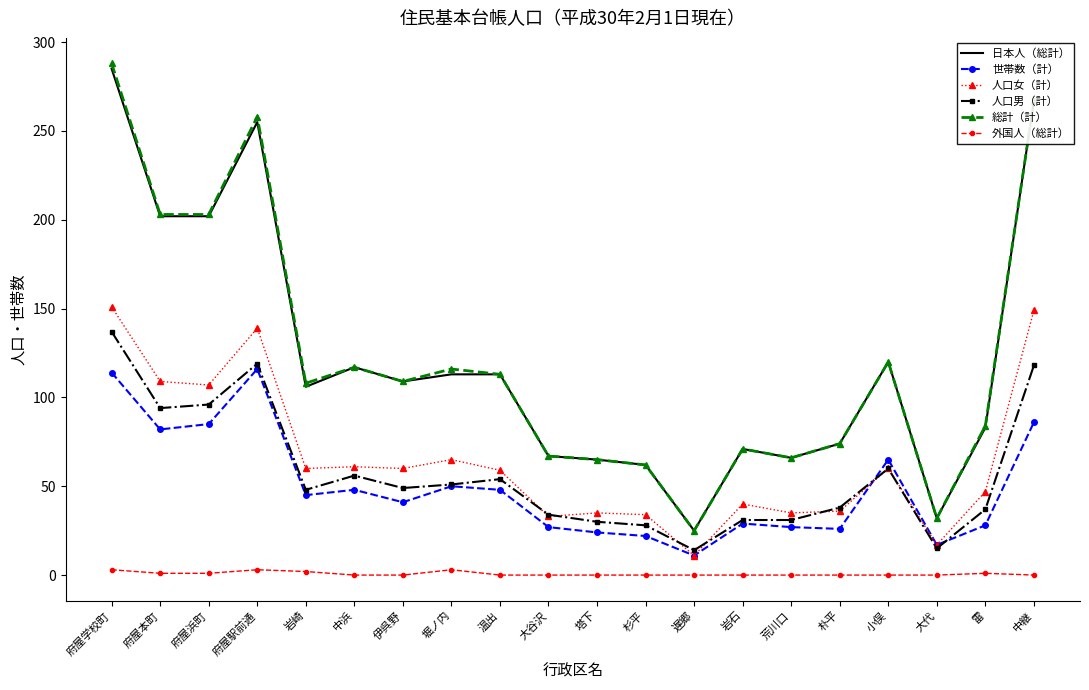

Between 岩崎 and 杉平, which series saw the biggest shift?

総計（計）